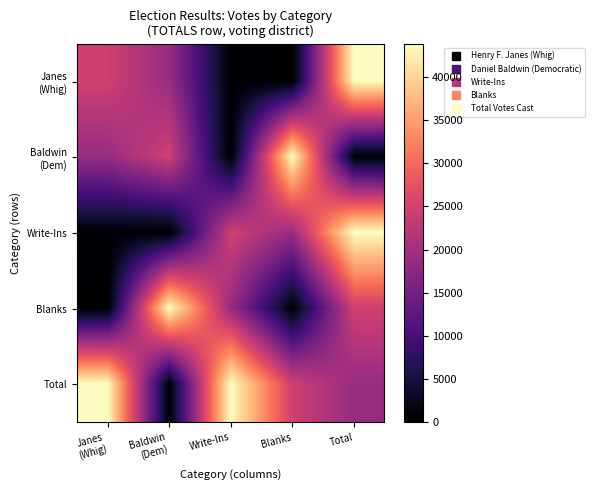

Between Write-Ins and Total, which is larger?

Total